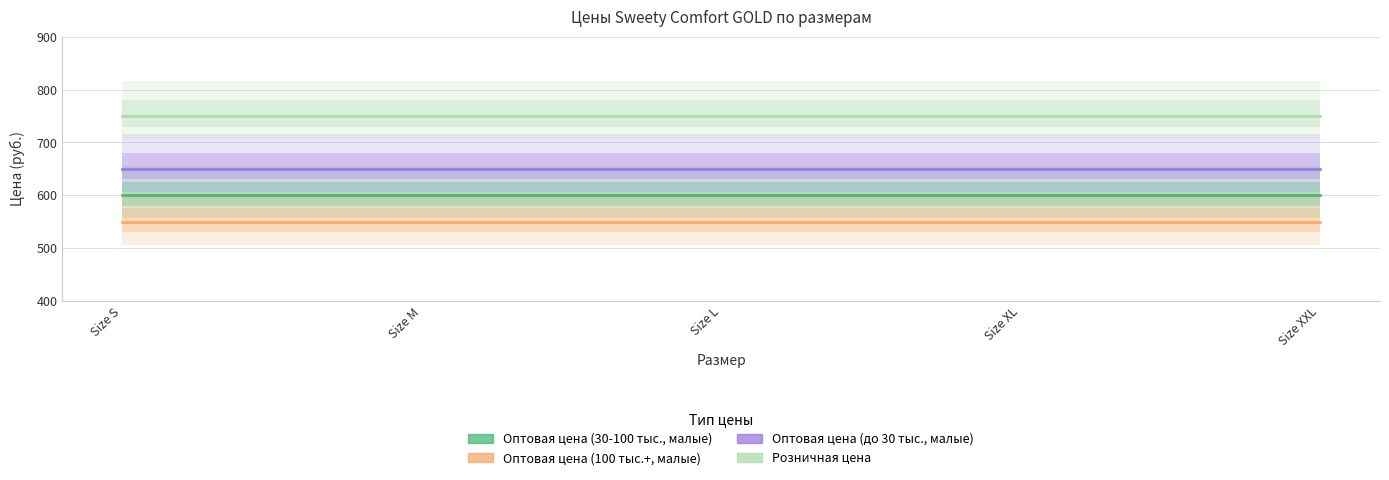

At which category is the sum across all series the highest?

Size S